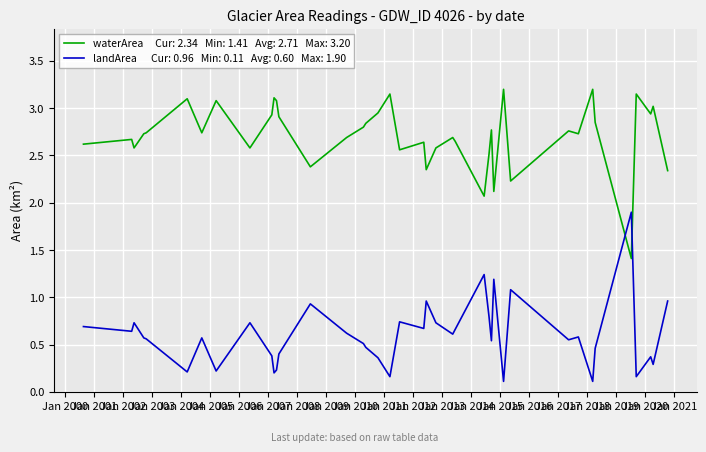

What is the maximum value shown in the chart?

3.2